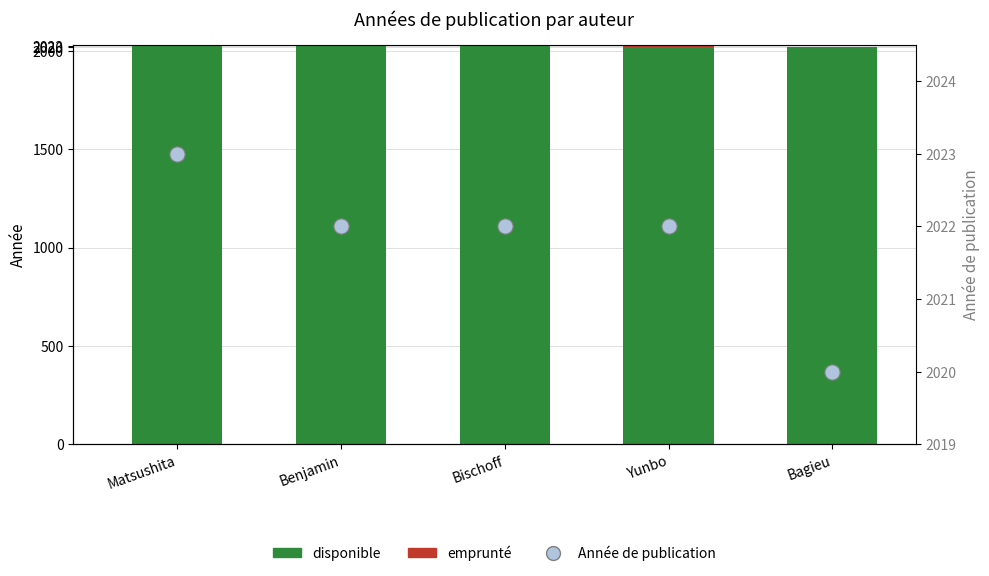

What is the ratio of the value at Yunbo to the value at Benjamin?

1.0